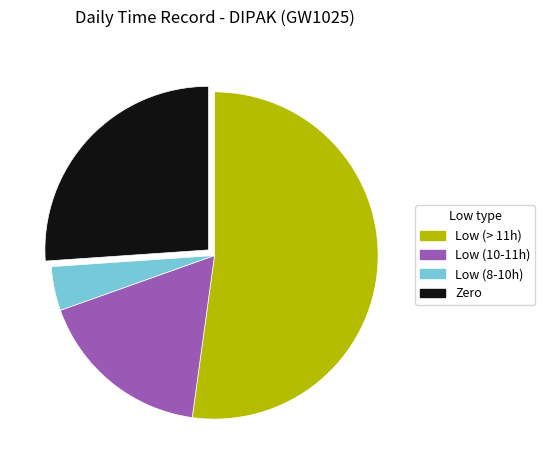

The Low (8-10h) slice represents 4% of the pie. True or false?

True